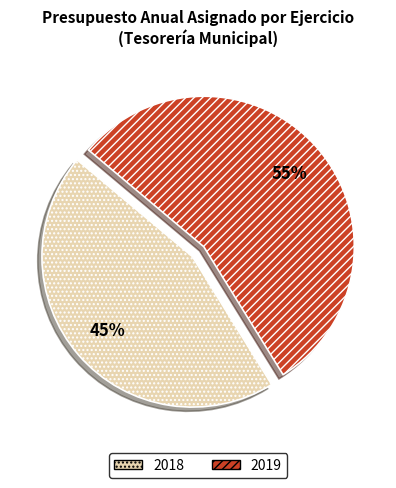

Rank the categories by value from lowest to highest.

2018, 2019